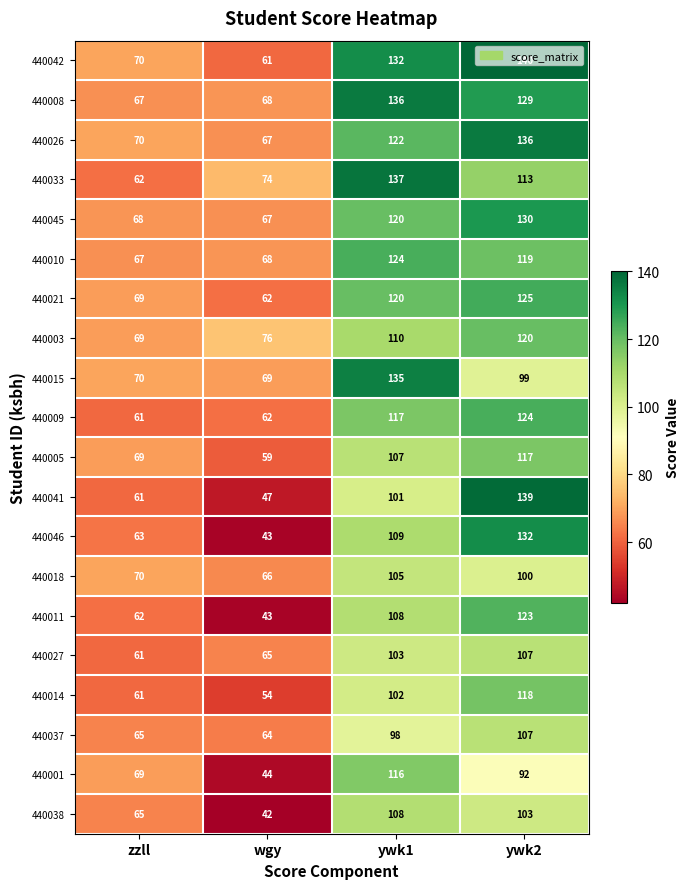

What is the minimum value shown in the chart?

42